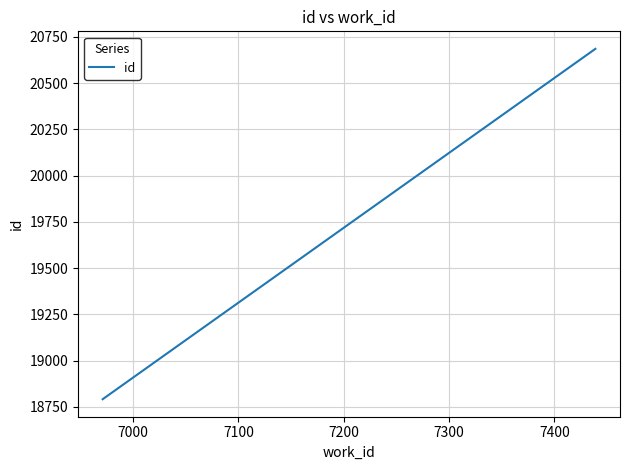

What is the value of the 1st point from the left?

18792